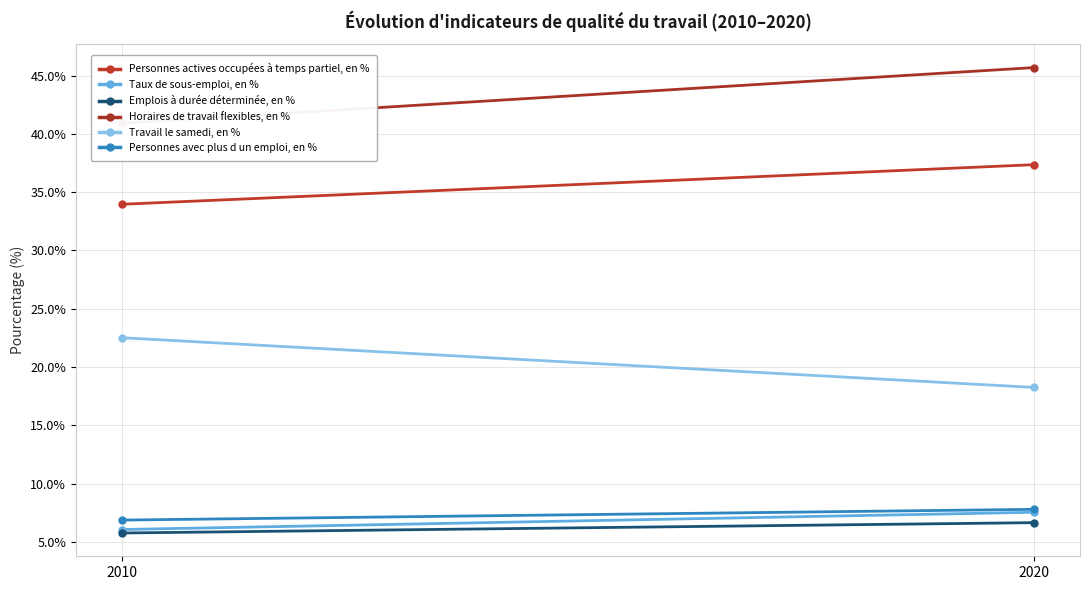

The Horaires de travail flexibles, en % series shows 40.9 at 2010. True or false?

True